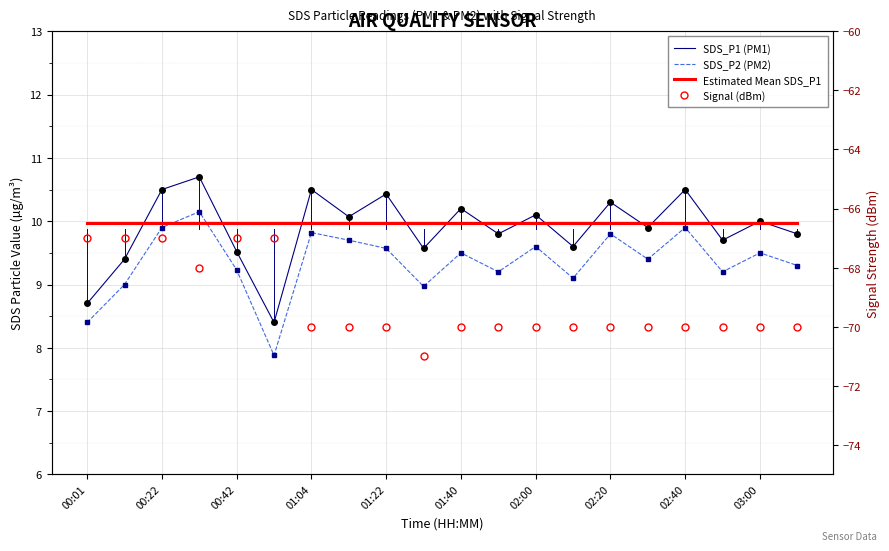

The value of SDS_P2 (PM2) at 00:22 is 2.5. True or false?

False